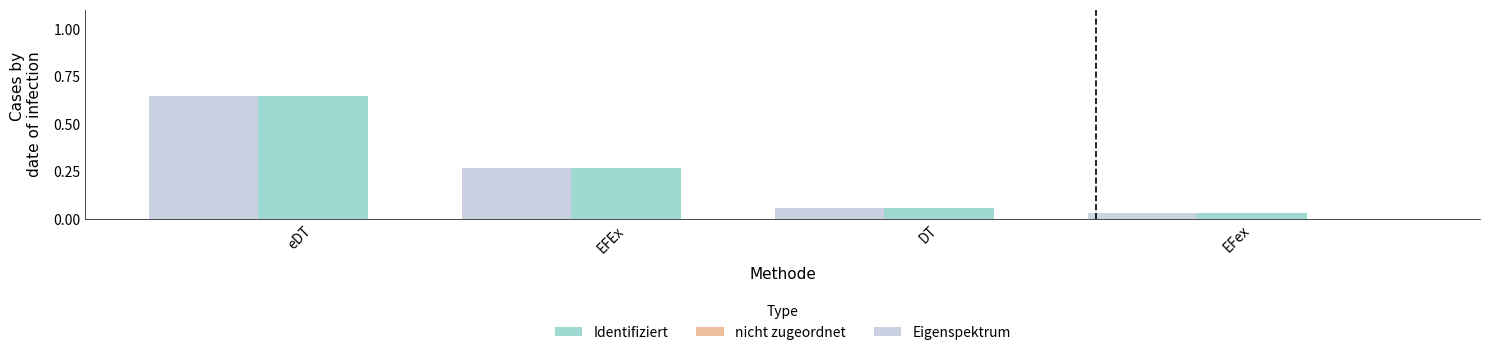

List the labels in order of Identifiziert value, smallest first.

EFex, DT, EFEx, eDT